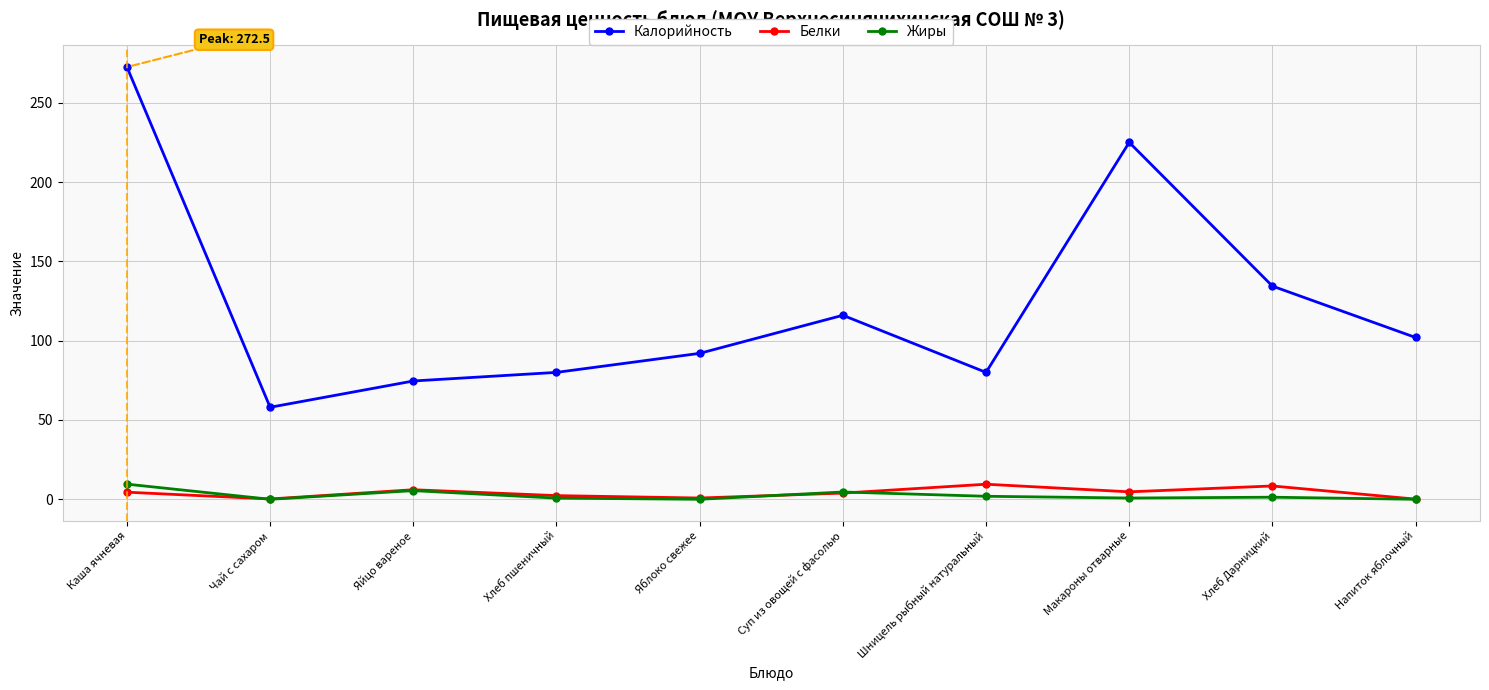

What are all the series names shown in the legend?

Калорийность, Белки, Жиры